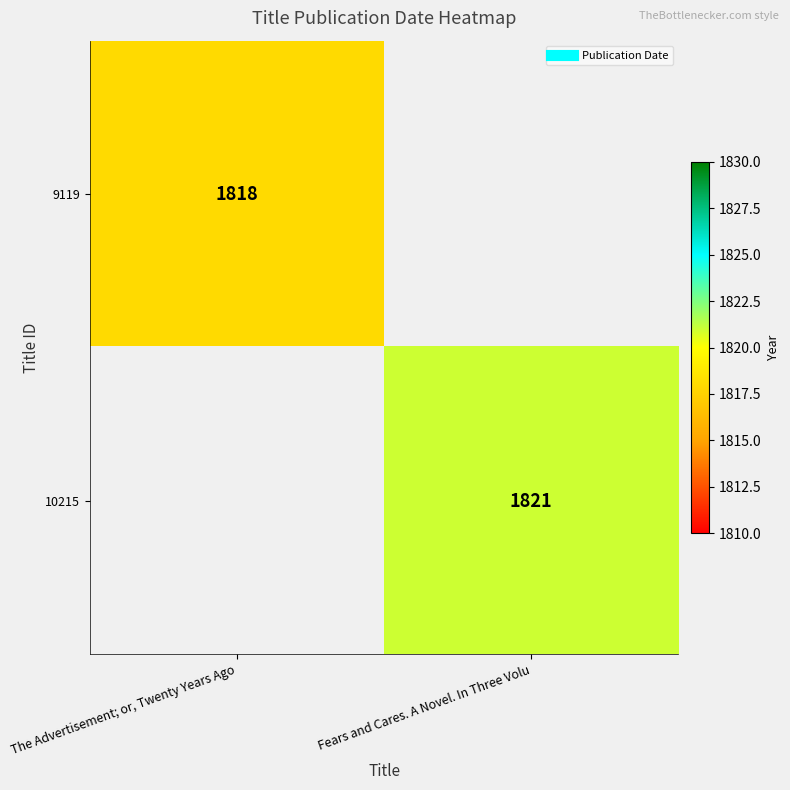

Count the number of data series in this chart.

2